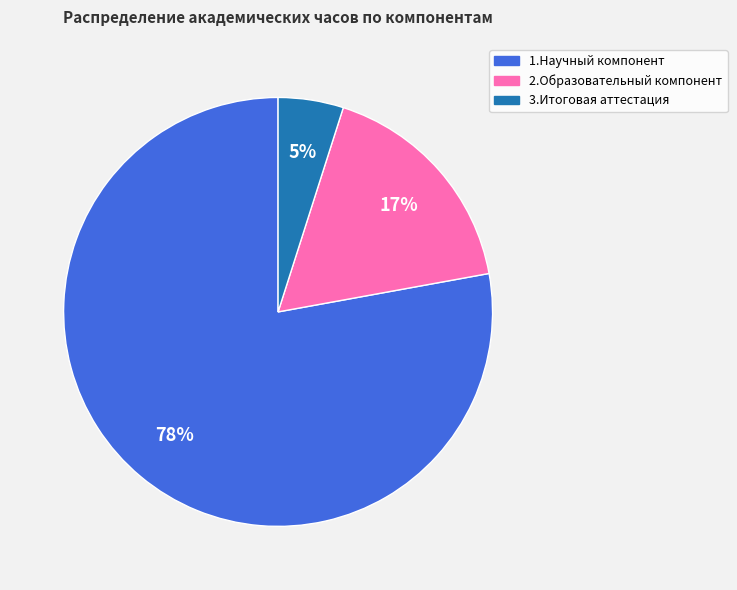

How many slices are in this pie chart?

3